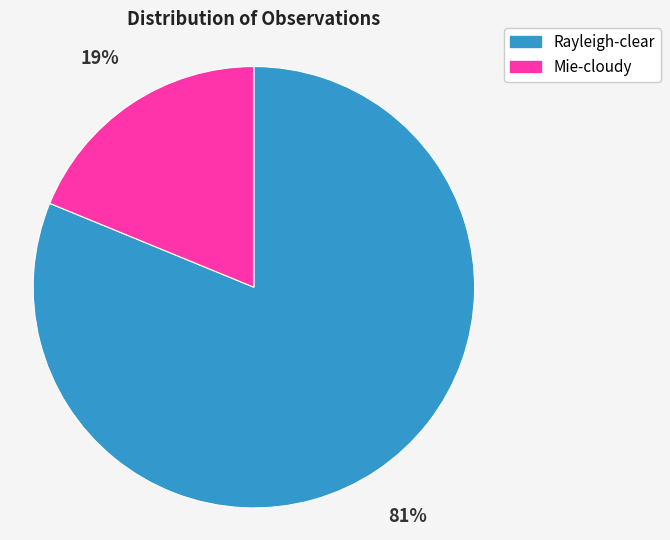

True or false: Rayleigh-clear accounts for 95% of the total.

False